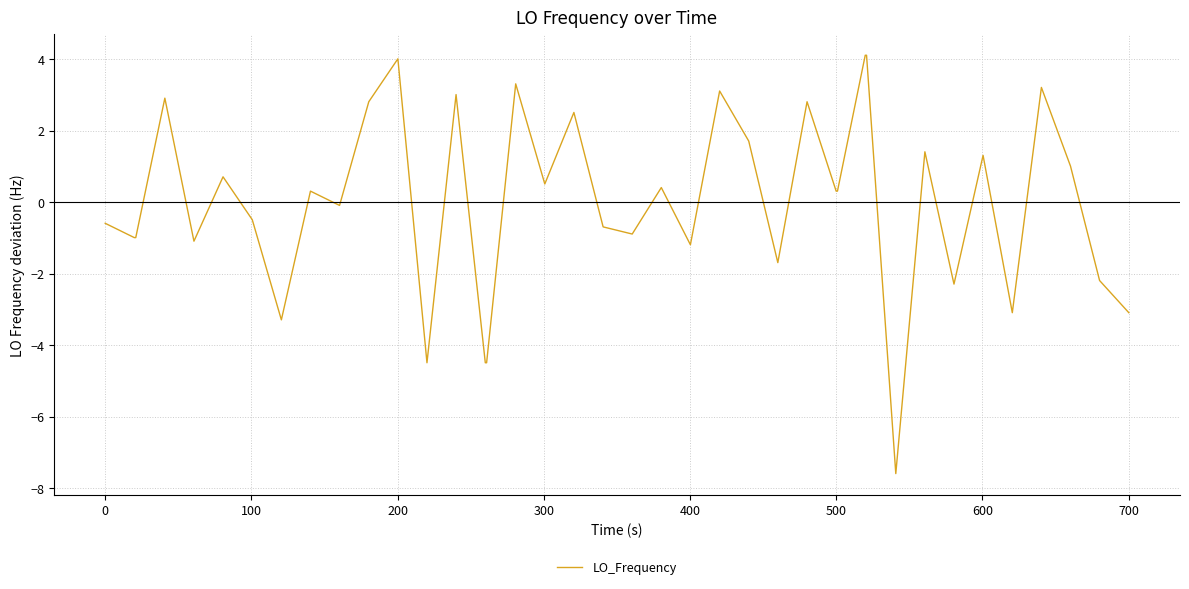

What is the maximum value shown in the chart?

4.1